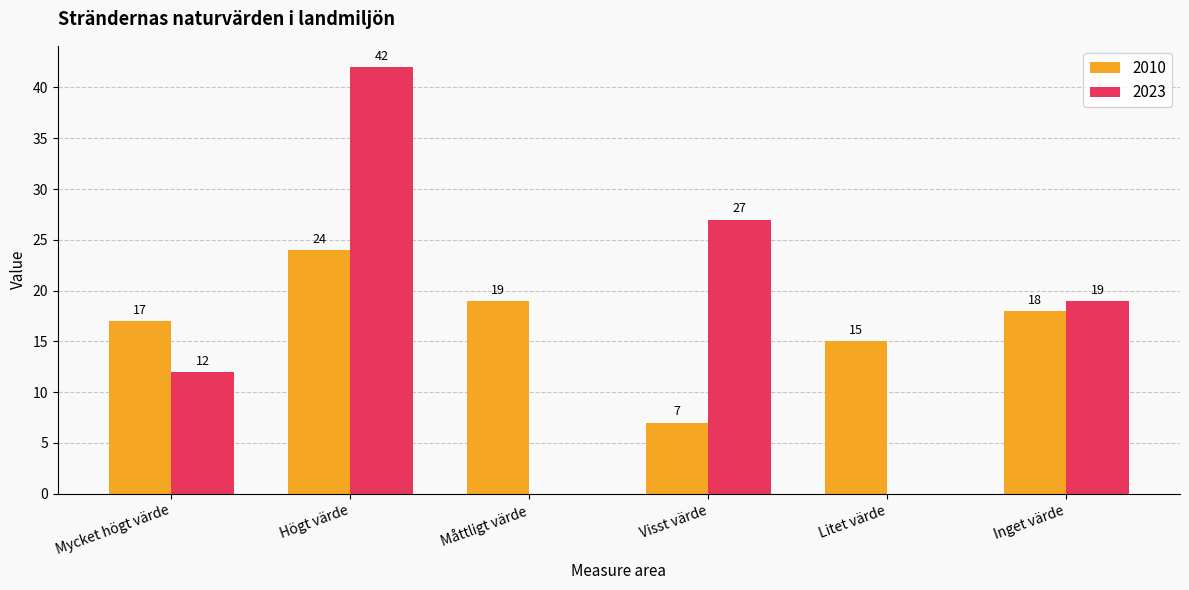

What is the sum of all 2023 values?

100